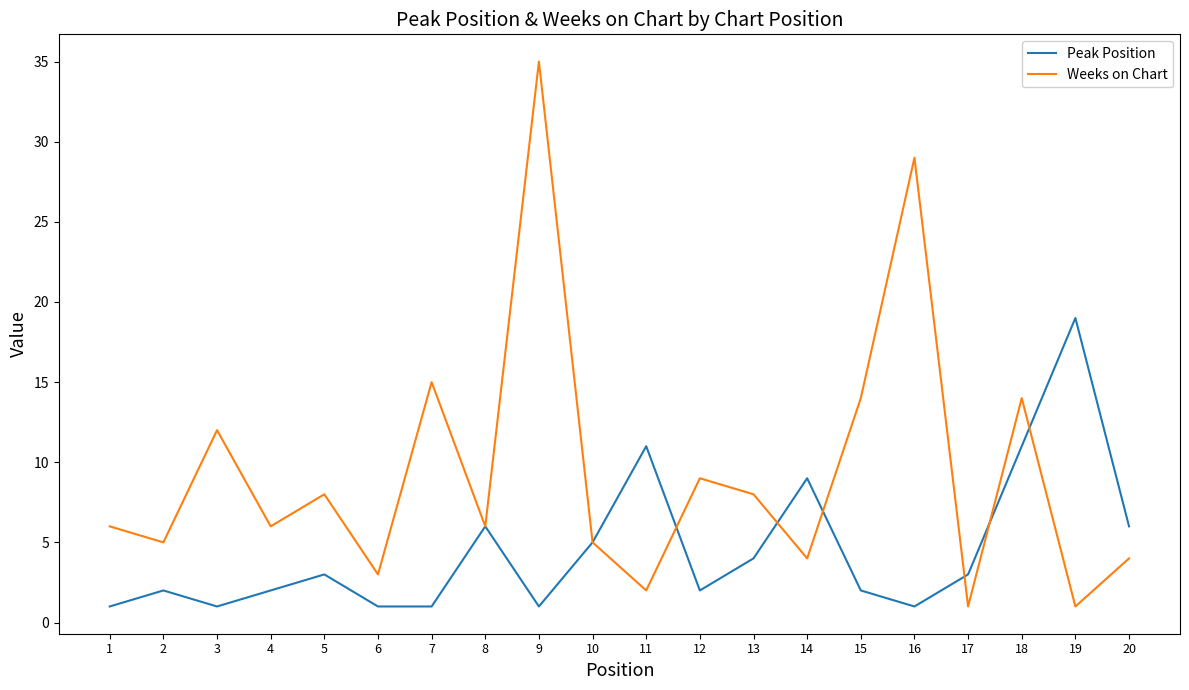

List the series in order of their peak value, highest first.

Weeks on Chart, Peak Position